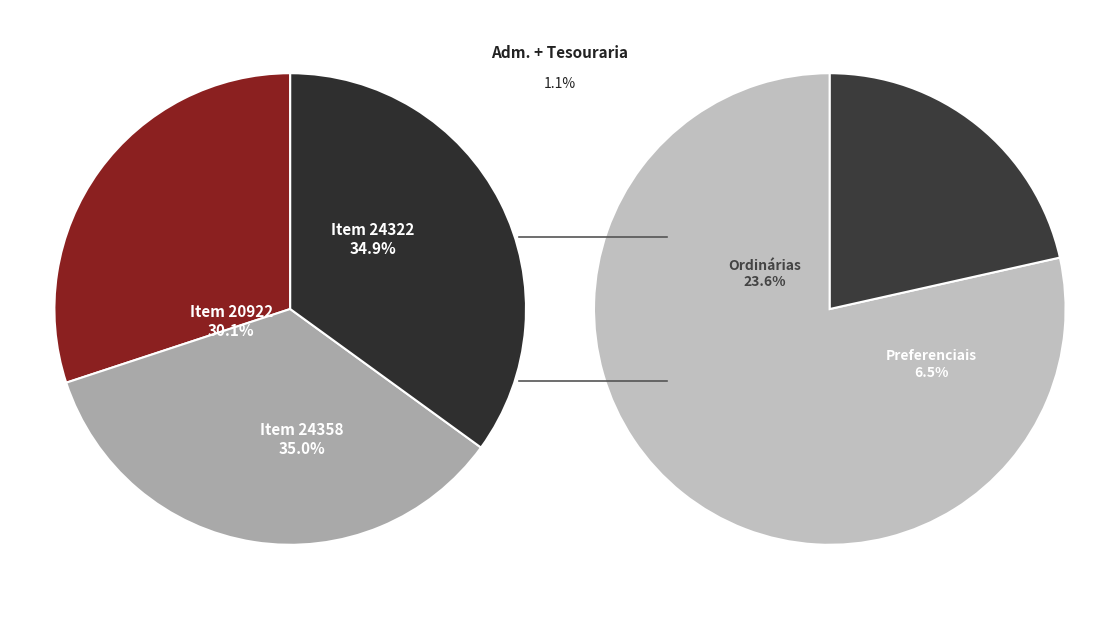

Which category has the smallest portion of the pie?

Item 20922